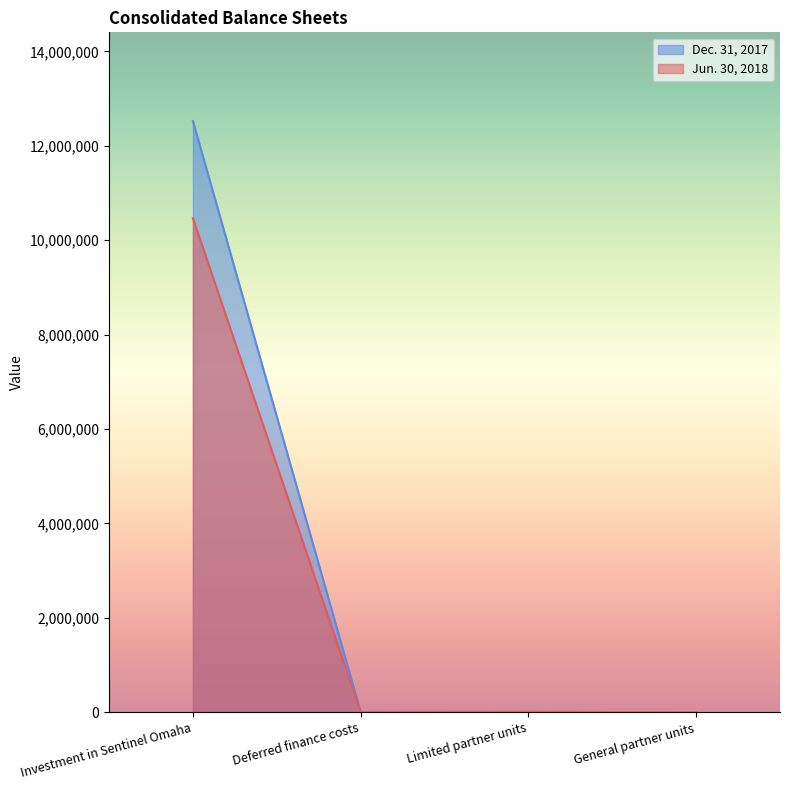

What is the label of the 2nd point from the left?

Deferred finance costs